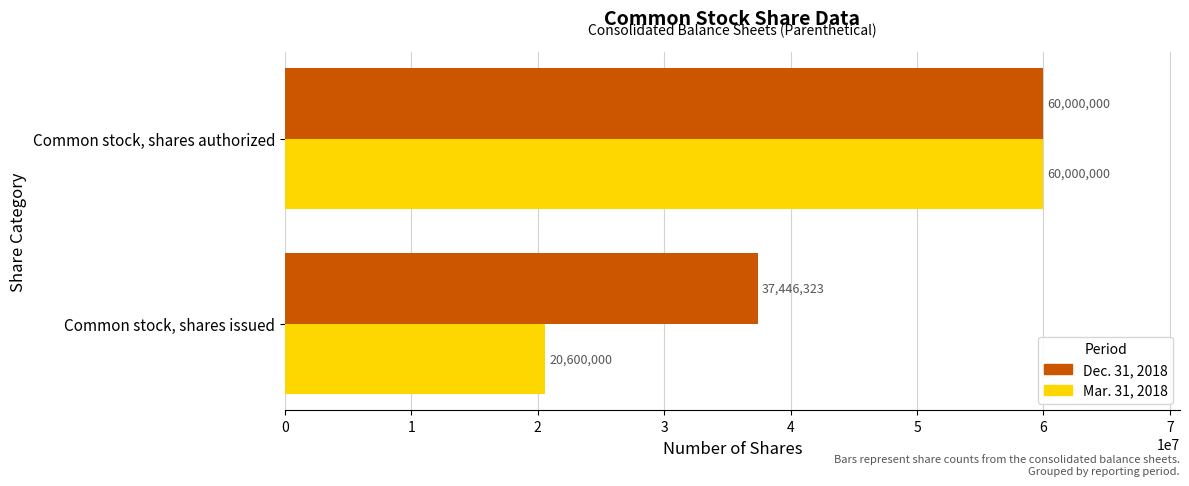

What is the total value across all series at Common stock, shares authorized?

120000000